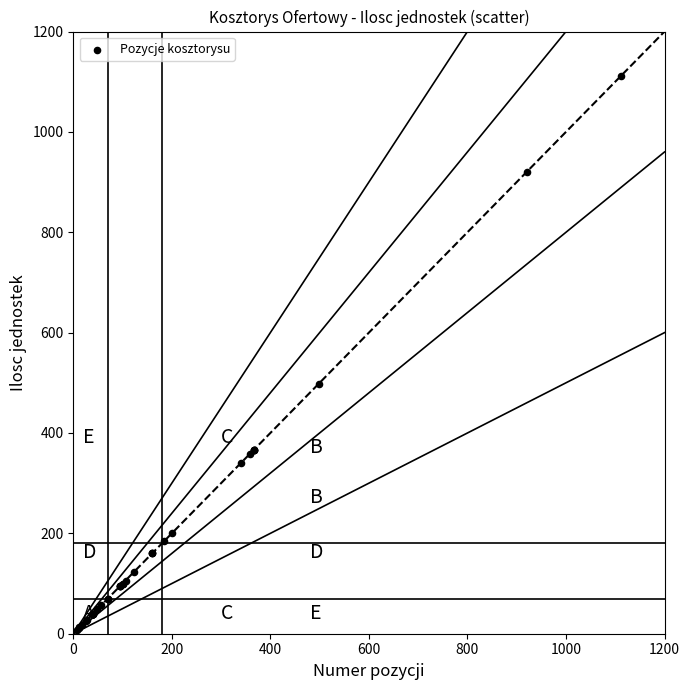

What Y value in the scatter plot is closest to 560?

498.0